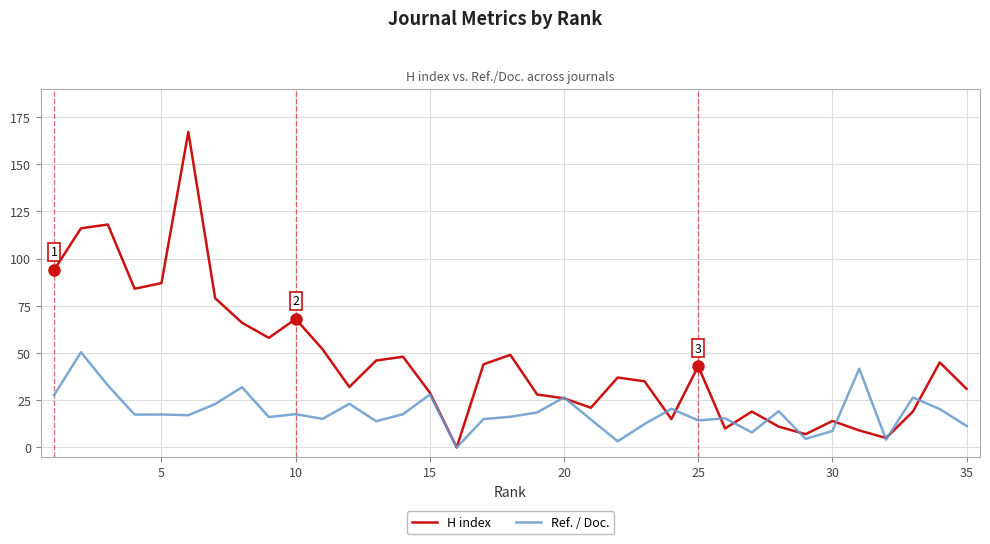

Which series has the widest spread of values?

H index